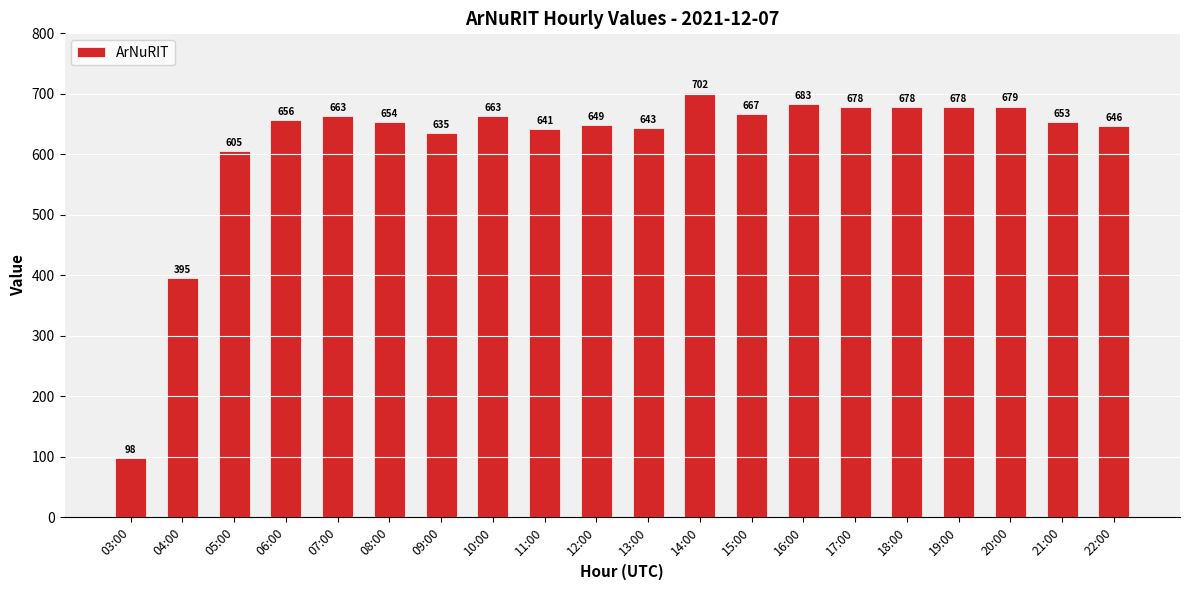

Read the value at 18:00.

678